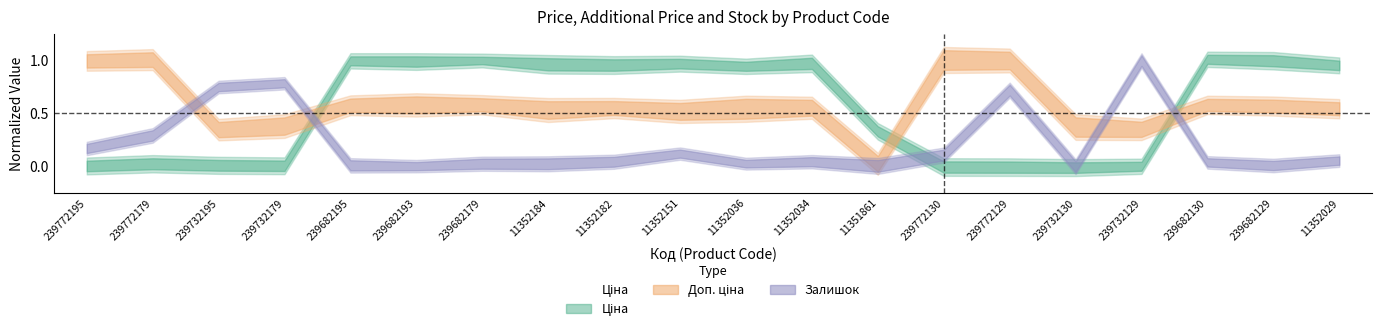

What is the average value?

0.6